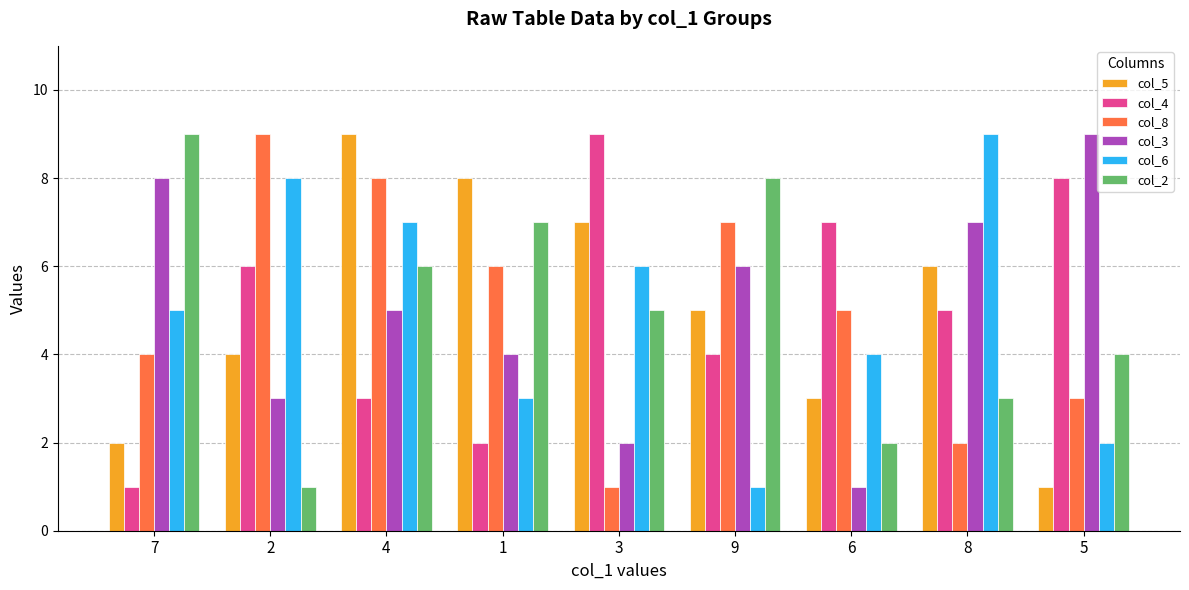

At 7, list the series in order from largest to smallest.

col_2, col_3, col_6, col_8, col_5, col_4